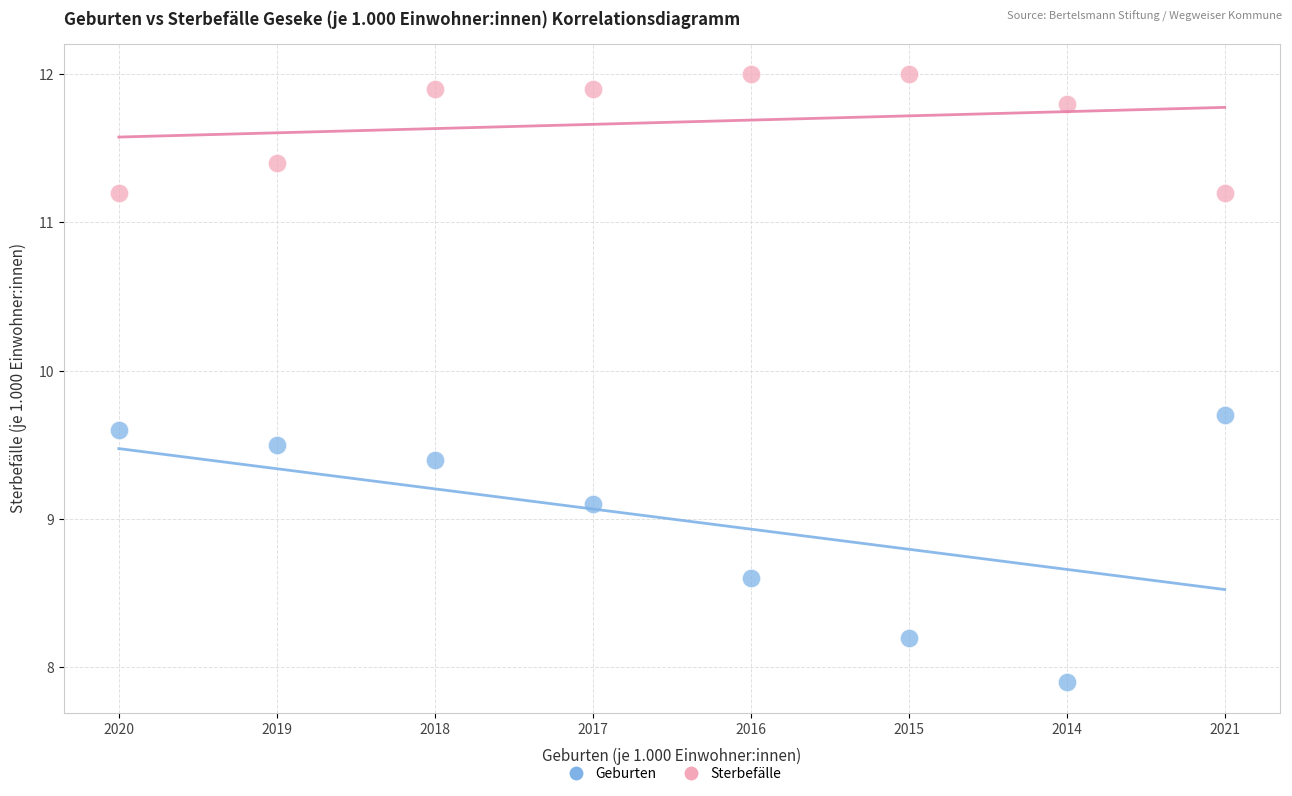

Across all data points, what is the range of Y values (max minus min)?

4.1